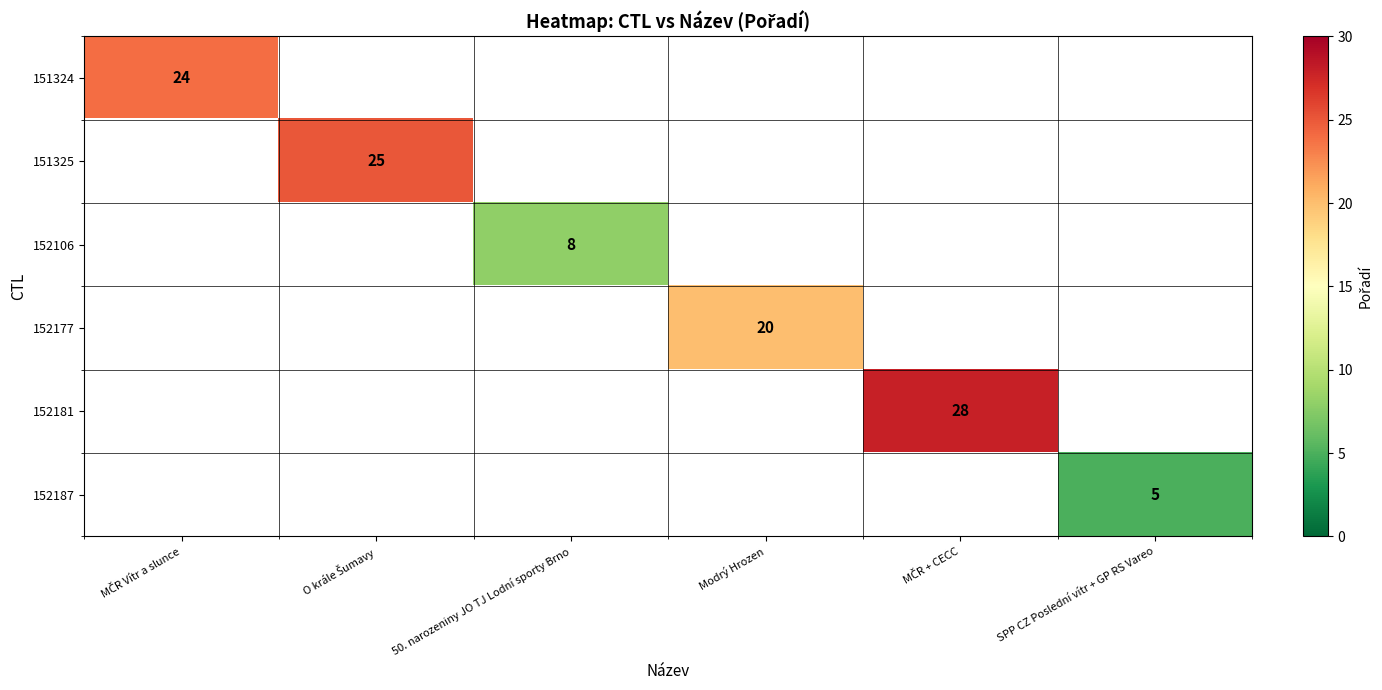

How many values in 152187 are above zero?

1